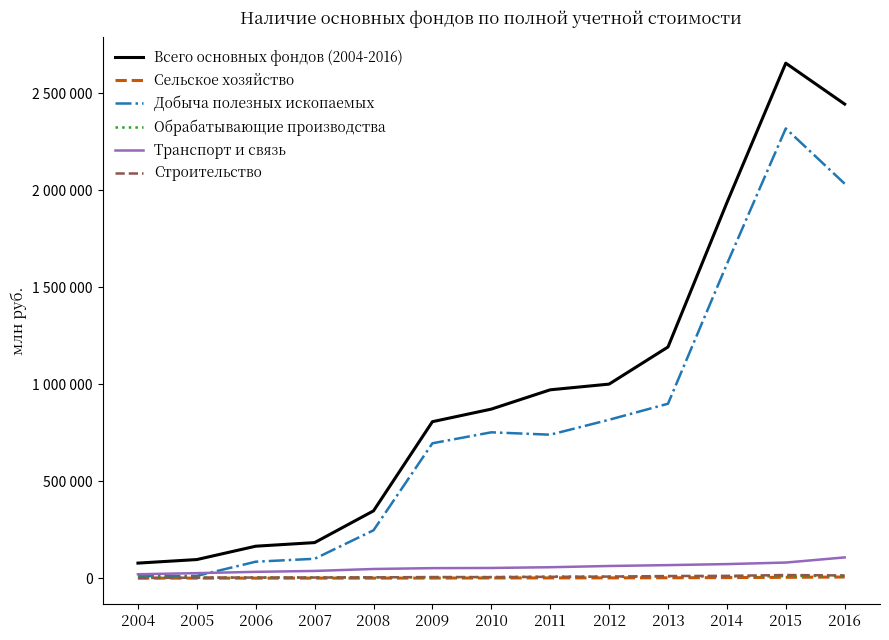

What are all the series names shown in the legend?

Всего основных фондов (2004-2016), Сельское хозяйство, Добыча полезных ископаемых, Обрабатывающие производства, Транспорт и связь, Строительство